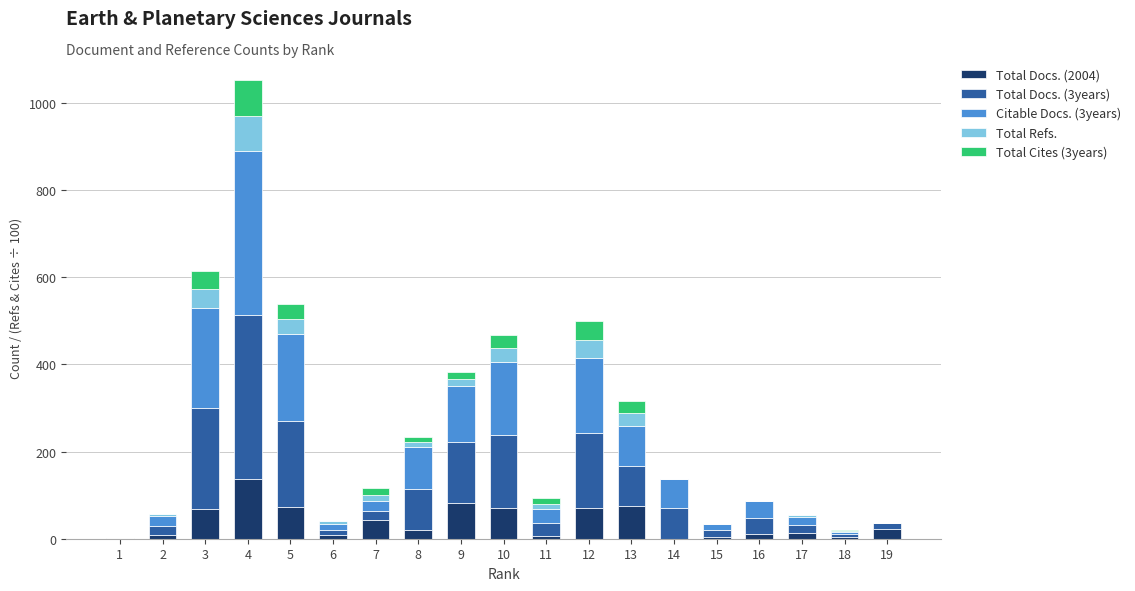

At which category is the sum across all series the highest?

4